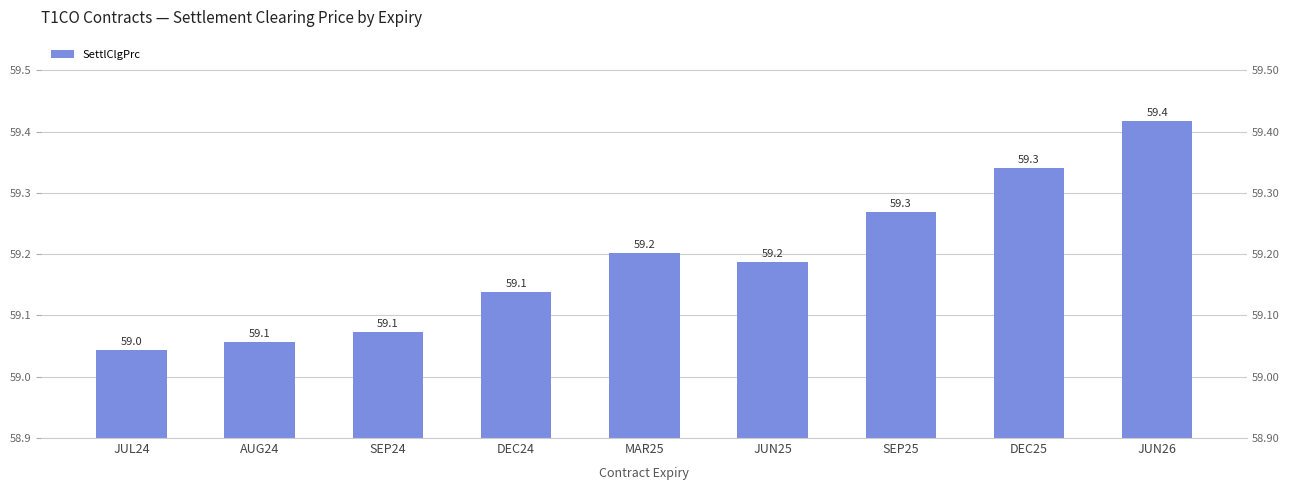

Reading right to left, transcribe all the data shown in this chart.

59.4	59.3	59.3	59.2	59.2	59.1	59.1	59.1	59.0